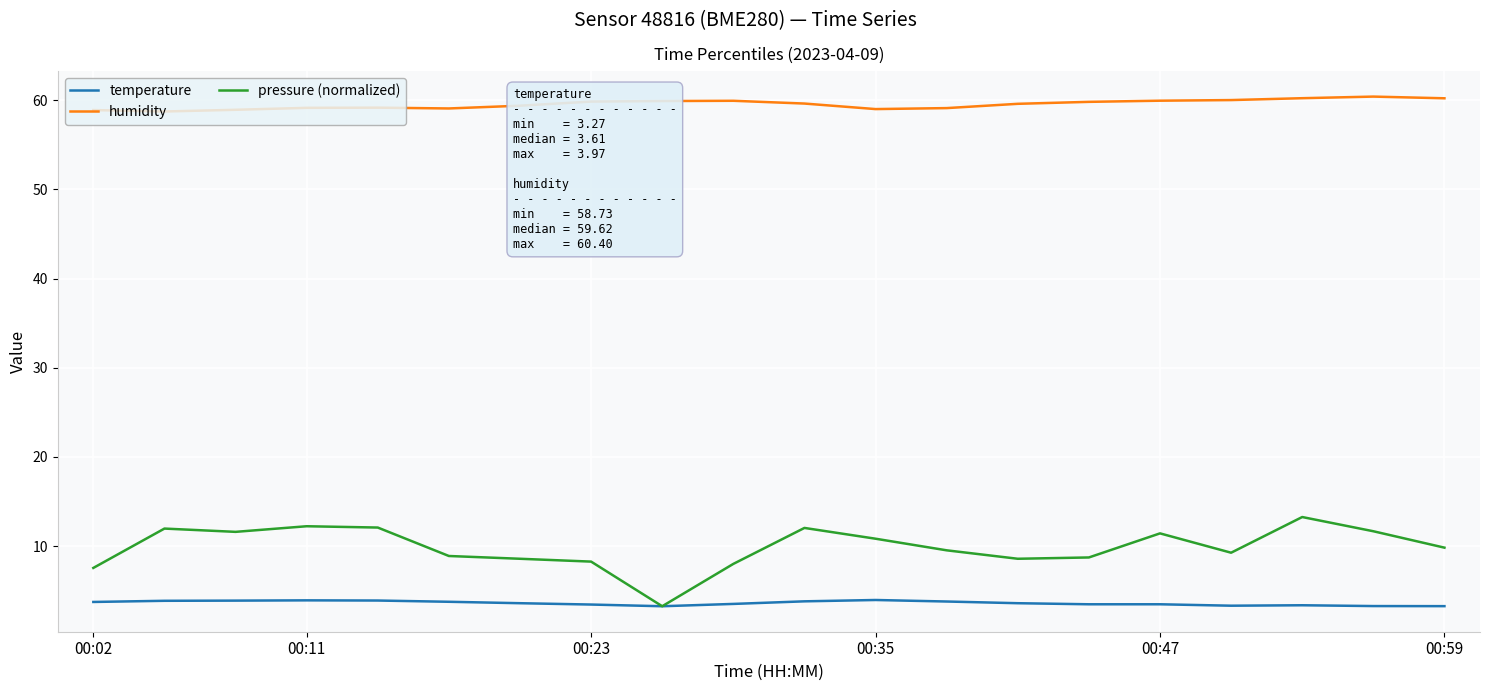

Which series has the largest total across all categories?

humidity